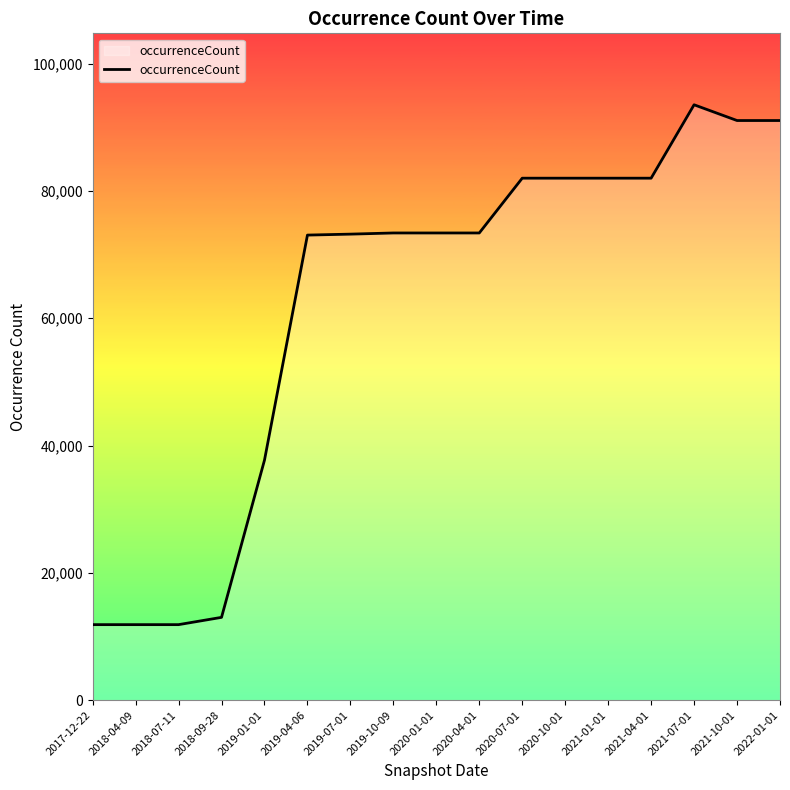

The chart shows a value of 123742 at 2021-01-01. True or false?

False